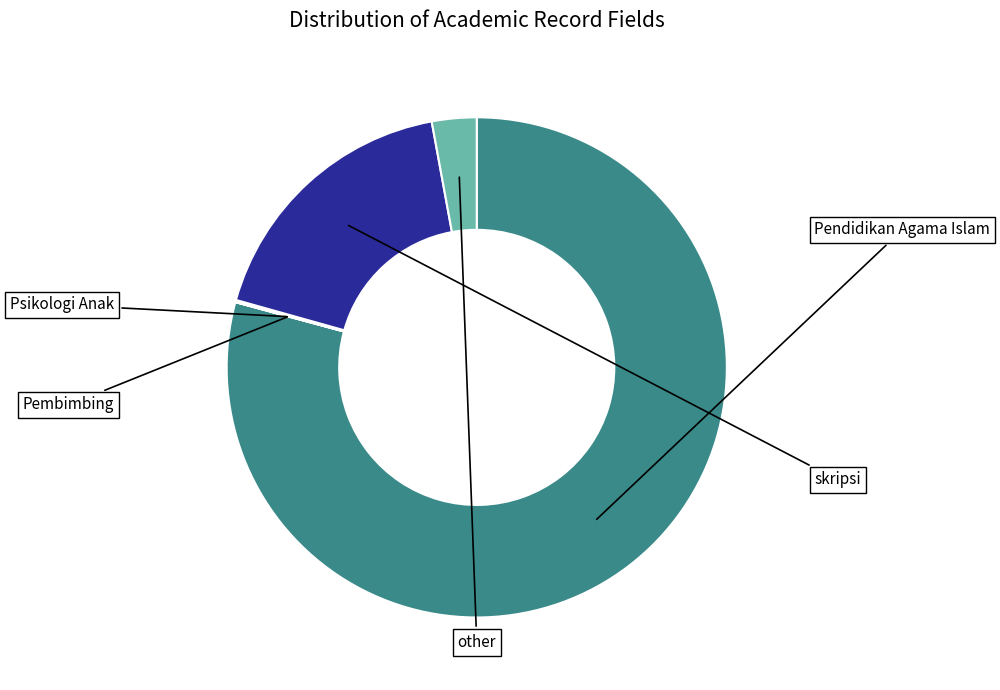

To the nearest percent, what portion does other represent?

3%